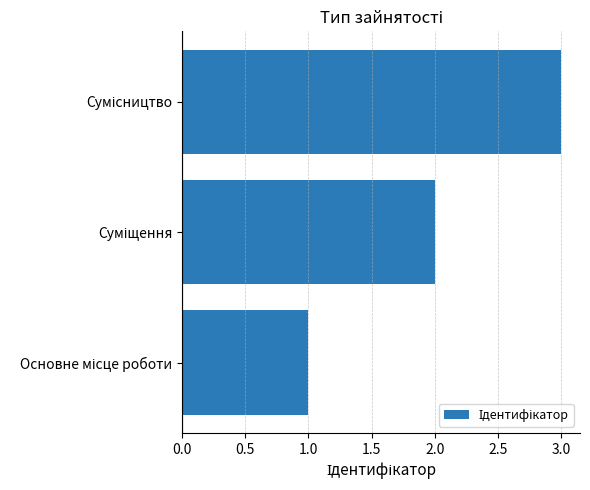

What is the sum of all values?

6